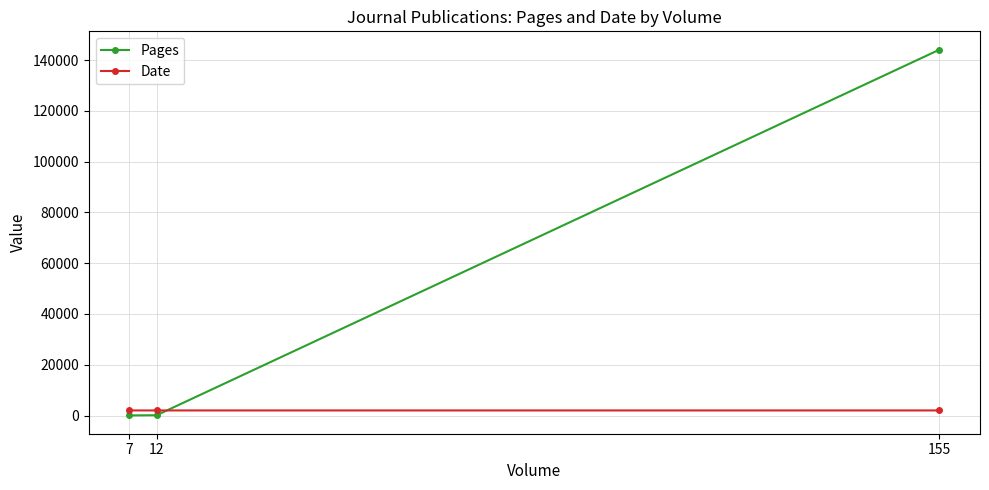

What is the total value across all series at 7?

2075